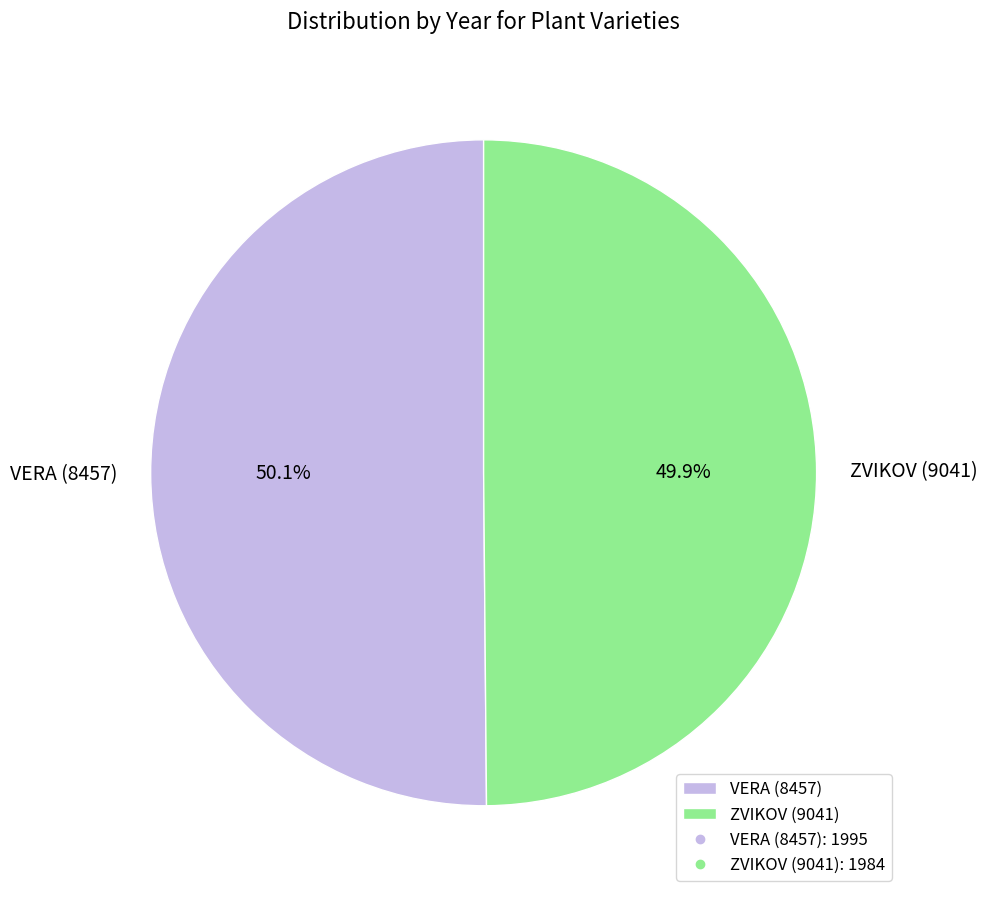

What percentage is the VERA (8457) slice, to the nearest percent?

50%